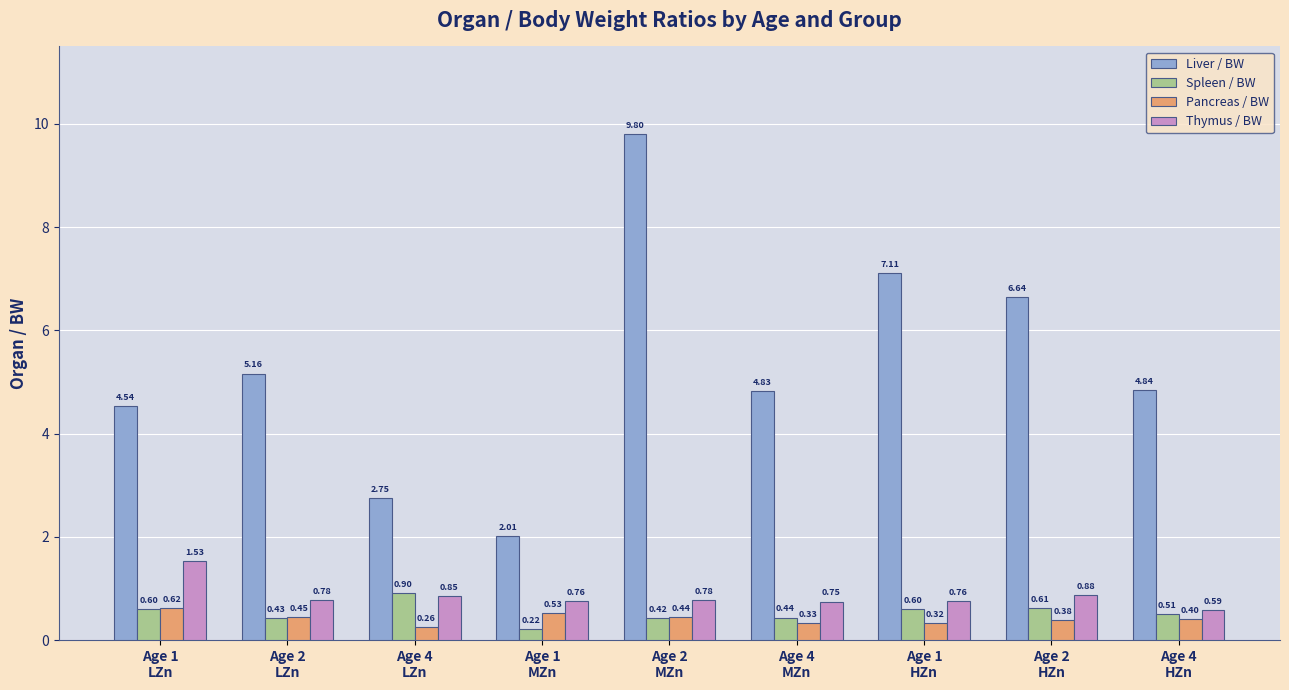

What is the difference between the maximum and minimum values in the Thymus / BW series?

0.9